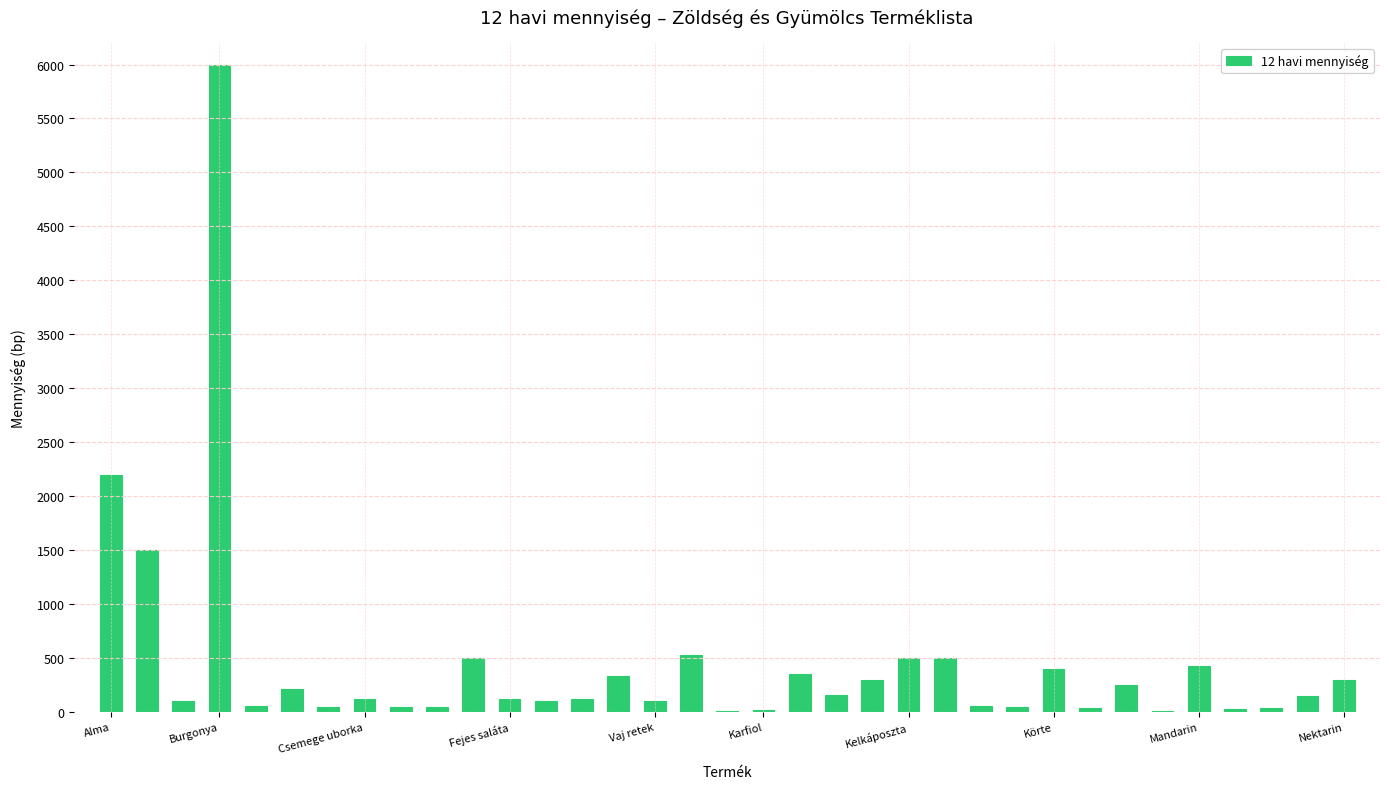

How many series are shown in this chart?

1